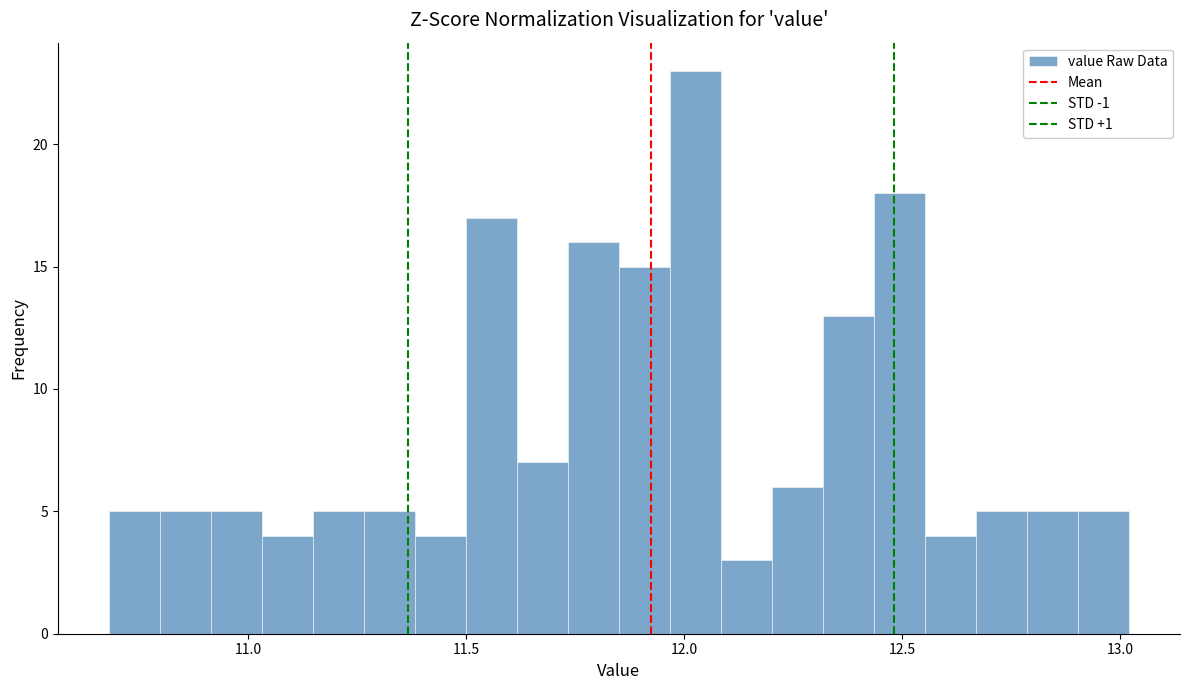

Read against the x-axis, roughly where is the centre of the tallest bar?

12.05